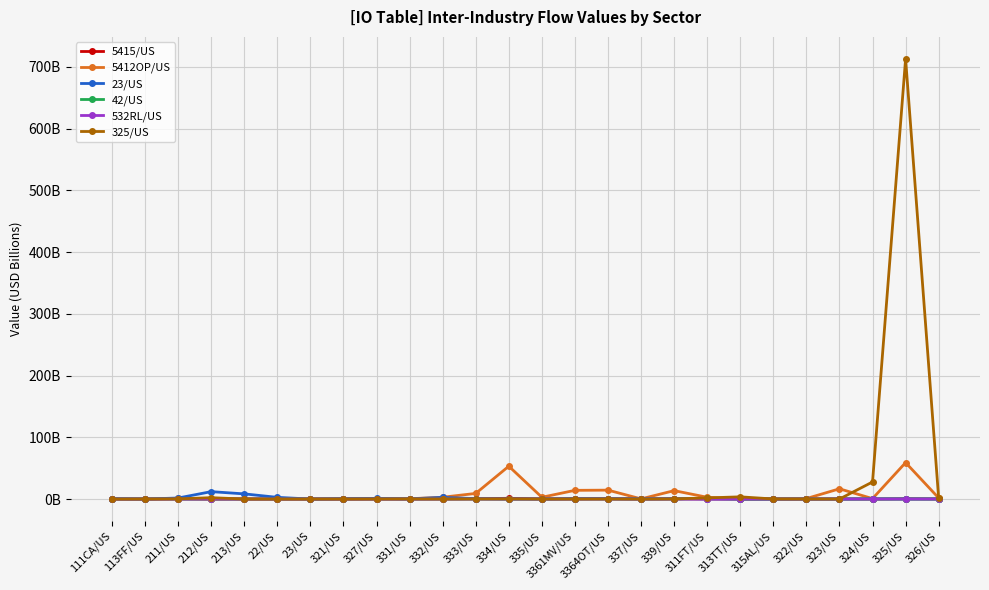

True or false: 42/US and 532RL/US cross at least once.

False